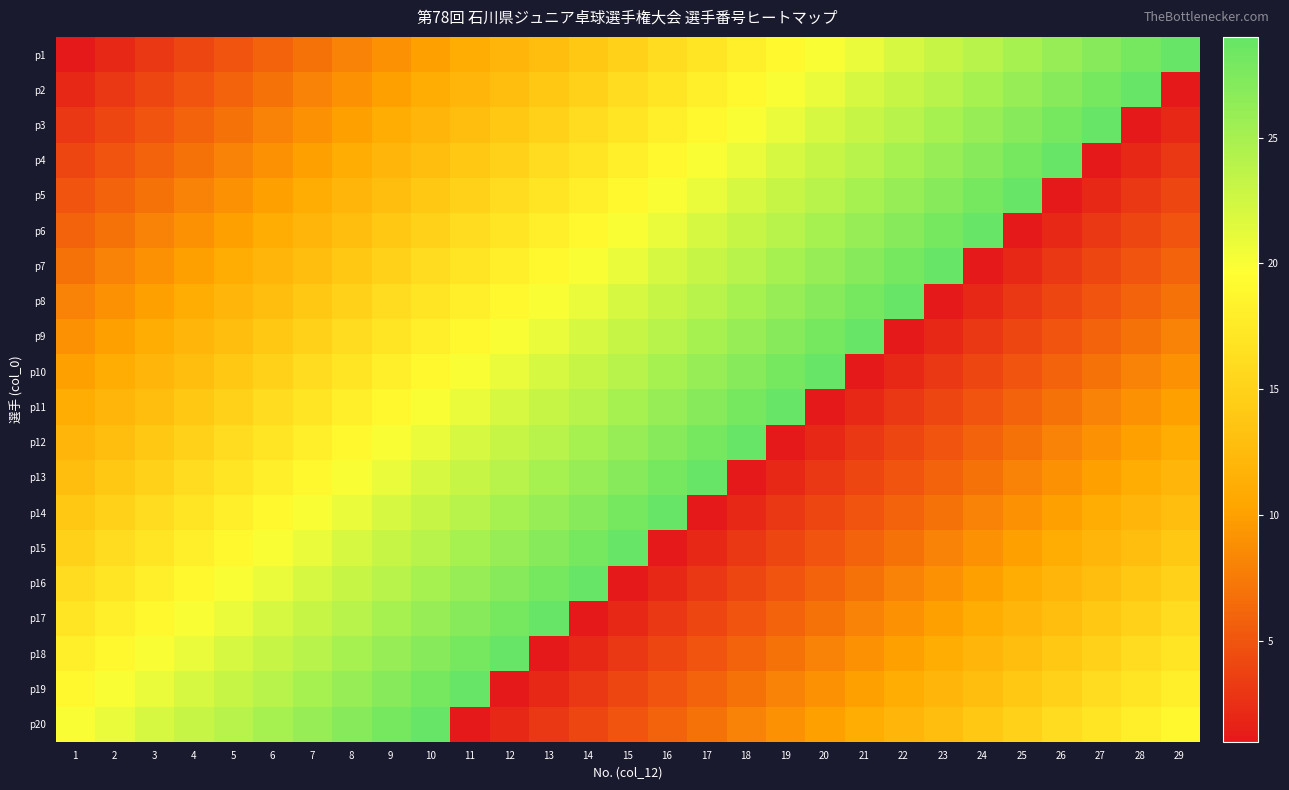

Reading right to left, extract all data points from this chart.

p1: 29=29	28=28	27=27	26=26	25=25	24=24	23=23	22=22	21=21	20=20	19=19	18=18	17=17	16=16	15=15	14=14	13=13	12=12	11=11	10=10	9=9	8=8	7=7	6=6	5=5	4=4	3=3	2=2	1=1
p2: 29=1	28=29	27=28	26=27	25=26	24=25	23=24	22=23	21=22	20=21	19=20	18=19	17=18	16=17	15=16	14=15	13=14	12=13	11=12	10=11	9=10	8=9	7=8	6=7	5=6	4=5	3=4	2=3	1=2
p3: 29=2	28=1	27=29	26=28	25=27	24=26	23=25	22=24	21=23	20=22	19=21	18=20	17=19	16=18	15=17	14=16	13=15	12=14	11=13	10=12	9=11	8=10	7=9	6=8	5=7	4=6	3=5	2=4	1=3
p4: 29=3	28=2	27=1	26=29	25=28	24=27	23=26	22=25	21=24	20=23	19=22	18=21	17=20	16=19	15=18	14=17	13=16	12=15	11=14	10=13	9=12	8=11	7=10	6=9	5=8	4=7	3=6	2=5	1=4
p5: 29=4	28=3	27=2	26=1	25=29	24=28	23=27	22=26	21=25	20=24	19=23	18=22	17=21	16=20	15=19	14=18	13=17	12=16	11=15	10=14	9=13	8=12	7=11	6=10	5=9	4=8	3=7	2=6	1=5
p6: 29=5	28=4	27=3	26=2	25=1	24=29	23=28	22=27	21=26	20=25	19=24	18=23	17=22	16=21	15=20	14=19	13=18	12=17	11=16	10=15	9=14	8=13	7=12	6=11	5=10	4=9	3=8	2=7	1=6
p7: 29=6	28=5	27=4	26=3	25=2	24=1	23=29	22=28	21=27	20=26	19=25	18=24	17=23	16=22	15=21	14=20	13=19	12=18	11=17	10=16	9=15	8=14	7=13	6=12	5=11	4=10	3=9	2=8	1=7
p8: 29=7	28=6	27=5	26=4	25=3	24=2	23=1	22=29	21=28	20=27	19=26	18=25	17=24	16=23	15=22	14=21	13=20	12=19	11=18	10=17	9=16	8=15	7=14	6=13	5=12	4=11	3=10	2=9	1=8
p9: 29=8	28=7	27=6	26=5	25=4	24=3	23=2	22=1	21=29	20=28	19=27	18=26	17=25	16=24	15=23	14=22	13=21	12=20	11=19	10=18	9=17	8=16	7=15	6=14	5=13	4=12	3=11	2=10	1=9
p10: 29=9	28=8	27=7	26=6	25=5	24=4	23=3	22=2	21=1	20=29	19=28	18=27	17=26	16=25	15=24	14=23	13=22	12=21	11=20	10=19	9=18	8=17	7=16	6=15	5=14	4=13	3=12	2=11	1=10
p11: 29=10	28=9	27=8	26=7	25=6	24=5	23=4	22=3	21=2	20=1	19=29	18=28	17=27	16=26	15=25	14=24	13=23	12=22	11=21	10=20	9=19	8=18	7=17	6=16	5=15	4=14	3=13	2=12	1=11
p12: 29=11	28=10	27=9	26=8	25=7	24=6	23=5	22=4	21=3	20=2	19=1	18=29	17=28	16=27	15=26	14=25	13=24	12=23	11=22	10=21	9=20	8=19	7=18	6=17	5=16	4=15	3=14	2=13	1=12
p13: 29=12	28=11	27=10	26=9	25=8	24=7	23=6	22=5	21=4	20=3	19=2	18=1	17=29	16=28	15=27	14=26	13=25	12=24	11=23	10=22	9=21	8=20	7=19	6=18	5=17	4=16	3=15	2=14	1=13
p14: 29=13	28=12	27=11	26=10	25=9	24=8	23=7	22=6	21=5	20=4	19=3	18=2	17=1	16=29	15=28	14=27	13=26	12=25	11=24	10=23	9=22	8=21	7=20	6=19	5=18	4=17	3=16	2=15	1=14
p15: 29=14	28=13	27=12	26=11	25=10	24=9	23=8	22=7	21=6	20=5	19=4	18=3	17=2	16=1	15=29	14=28	13=27	12=26	11=25	10=24	9=23	8=22	7=21	6=20	5=19	4=18	3=17	2=16	1=15
p16: 29=15	28=14	27=13	26=12	25=11	24=10	23=9	22=8	21=7	20=6	19=5	18=4	17=3	16=2	15=1	14=29	13=28	12=27	11=26	10=25	9=24	8=23	7=22	6=21	5=20	4=19	3=18	2=17	1=16
p17: 29=16	28=15	27=14	26=13	25=12	24=11	23=10	22=9	21=8	20=7	19=6	18=5	17=4	16=3	15=2	14=1	13=29	12=28	11=27	10=26	9=25	8=24	7=23	6=22	5=21	4=20	3=19	2=18	1=17
p18: 29=17	28=16	27=15	26=14	25=13	24=12	23=11	22=10	21=9	20=8	19=7	18=6	17=5	16=4	15=3	14=2	13=1	12=29	11=28	10=27	9=26	8=25	7=24	6=23	5=22	4=21	3=20	2=19	1=18
p19: 29=18	28=17	27=16	26=15	25=14	24=13	23=12	22=11	21=10	20=9	19=8	18=7	17=6	16=5	15=4	14=3	13=2	12=1	11=29	10=28	9=27	8=26	7=25	6=24	5=23	4=22	3=21	2=20	1=19
p20: 29=19	28=18	27=17	26=16	25=15	24=14	23=13	22=12	21=11	20=10	19=9	18=8	17=7	16=6	15=5	14=4	13=3	12=2	11=1	10=29	9=28	8=27	7=26	6=25	5=24	4=23	3=22	2=21	1=20